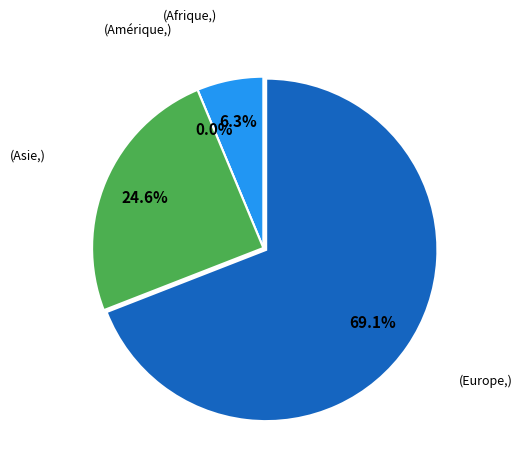

To the nearest percent, what is the difference between the Amérique and Asie slice percentages?

25%